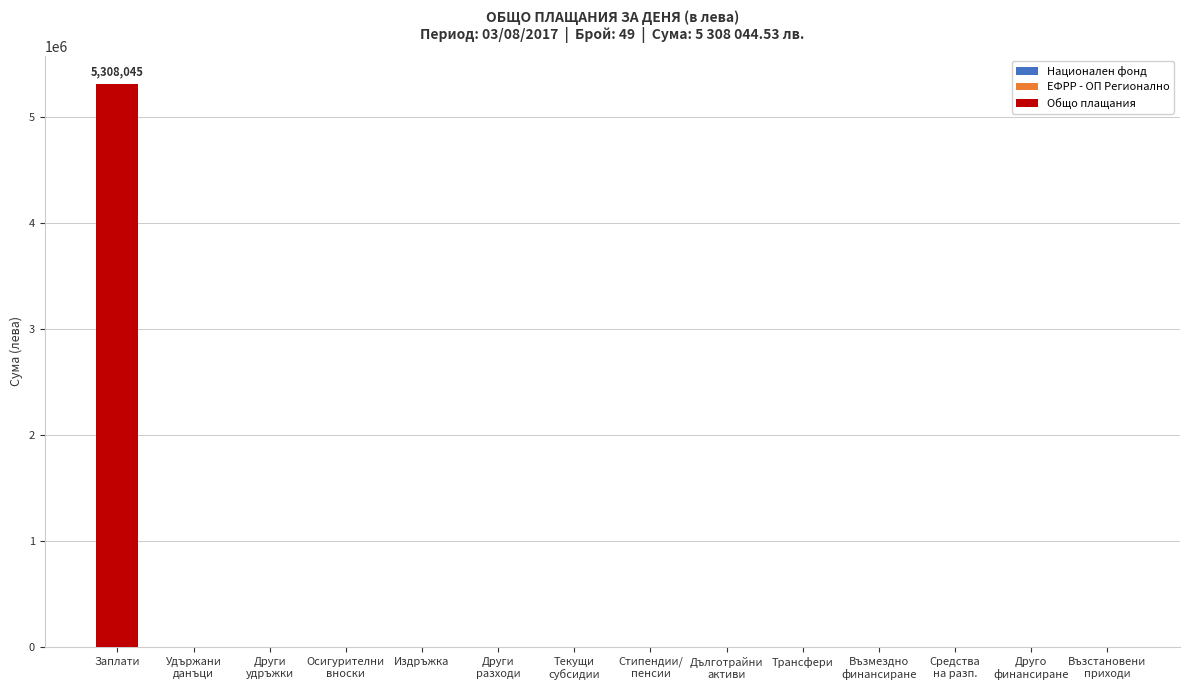

True or false: the data shows -2403299.9 at Издръжка.

False